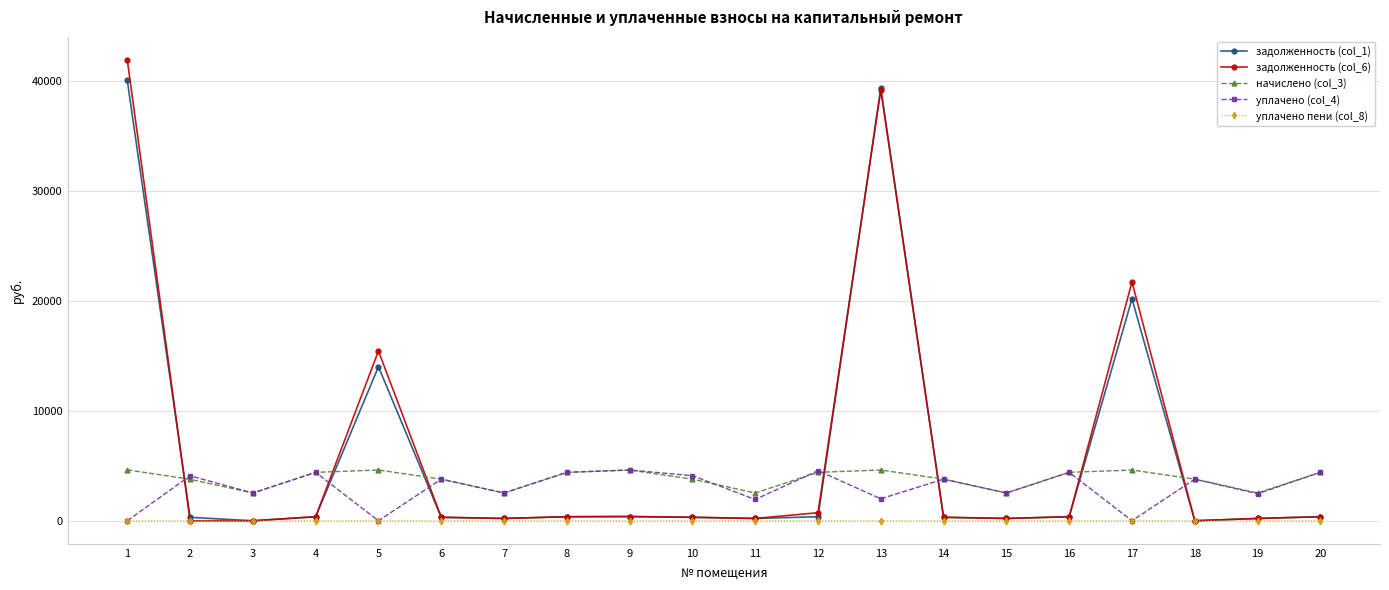

Where does the начислено (col_3) series first go above 4406?

1